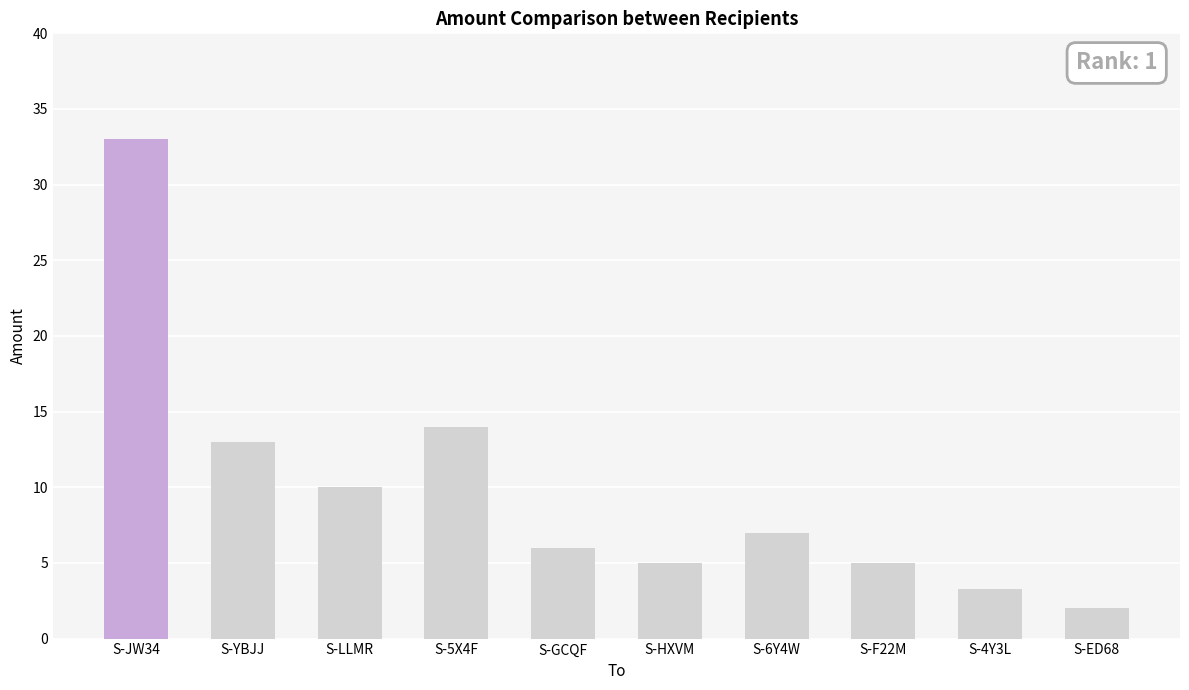

The chart shows a value of 2.0 at S-ED68. True or false?

True